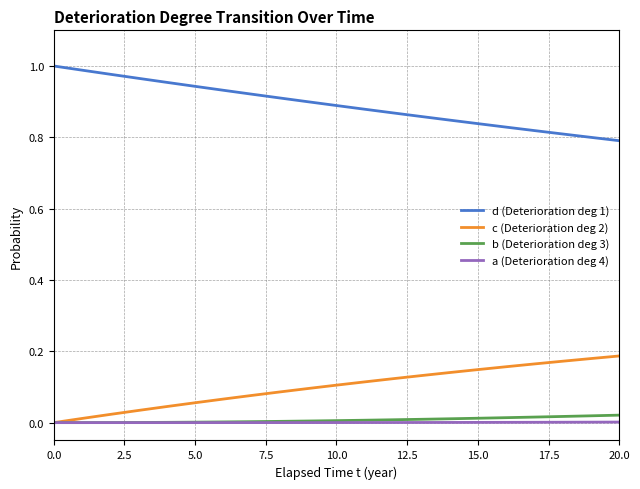

Which series has the largest total across all categories?

d (Deterioration deg 1)